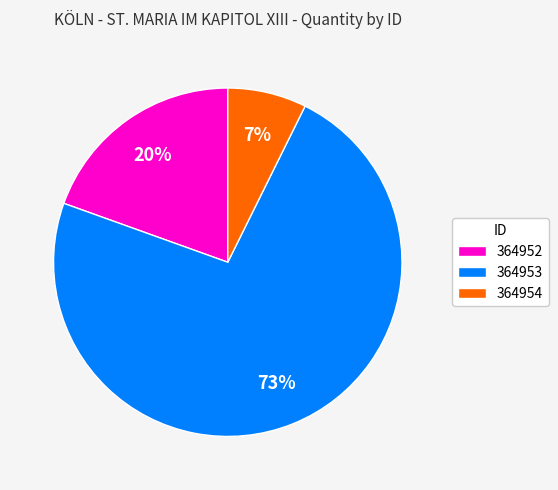

Combined, do 364953 and 364954 account for over 50%?

Yes